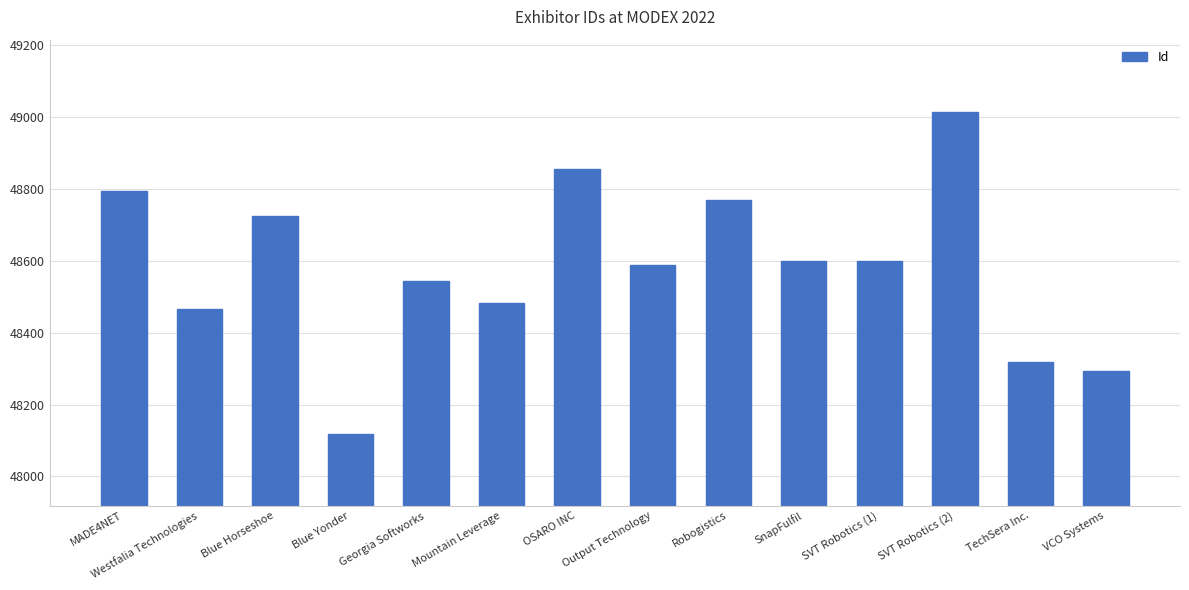

What is the change in value from Robogistics to TechSera Inc.?

-449